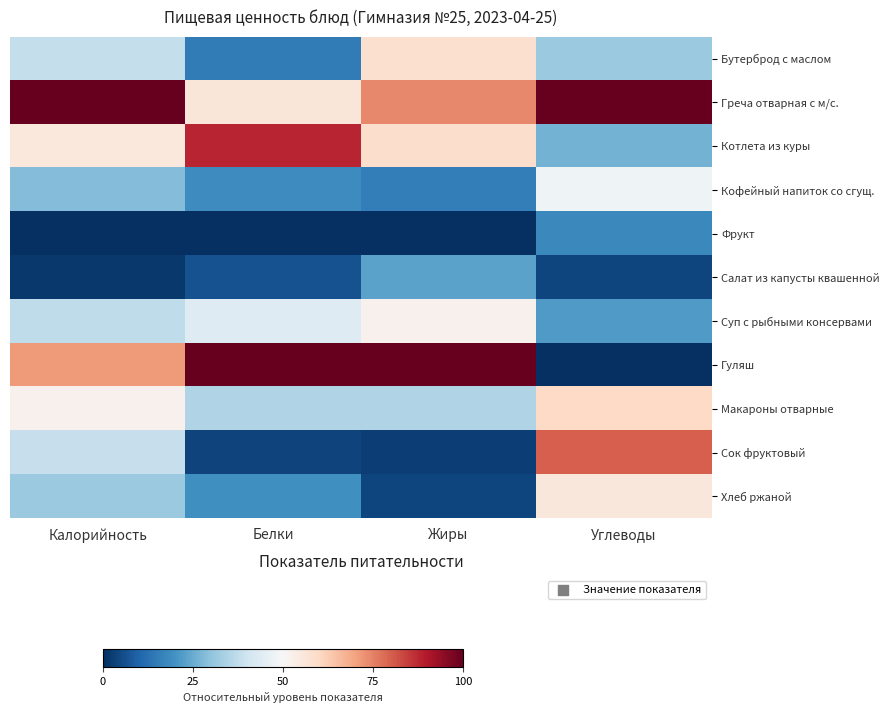

Reading right to left, transcribe all the data shown in this chart.

Бутерброд с маслом: Углеводы=31.3	Жиры=58.1	Белки=15.0	Калорийность=38.2
Греча отварная с м/с.: Углеводы=100.0	Жиры=74.1	Белки=56.2	Калорийность=100.0
Котлета из куры: Углеводы=26.5	Жиры=59.0	Белки=88.1	Калорийность=55.4
Кофейный напиток со сгущ.: Углеводы=47.8	Жиры=15.4	Белки=18.7	Калорийность=28.5
Фрукт: Углеводы=17.8	Жиры=0.0	Белки=0.0	Калорийность=0.0
Салат из капусты квашенной: Углеводы=4.3	Жиры=23.3	Белки=6.5	Калорийность=1.9
Суп с рыбными консервами: Углеводы=21.8	Жиры=52.1	Белки=43.7	Калорийность=37.3
Гуляш: Углеводы=0.0	Жиры=100.0	Белки=100.0	Калорийность=71.4
Макароны отварные: Углеводы=60.0	Жиры=35.1	Белки=35.0	Калорийность=52.1
Сок фруктовый: Углеводы=80.0	Жиры=3.1	Белки=3.8	Калорийность=38.4
Хлеб ржаной: Углеводы=55.6	Жиры=4.1	Белки=19.2	Калорийность=31.4